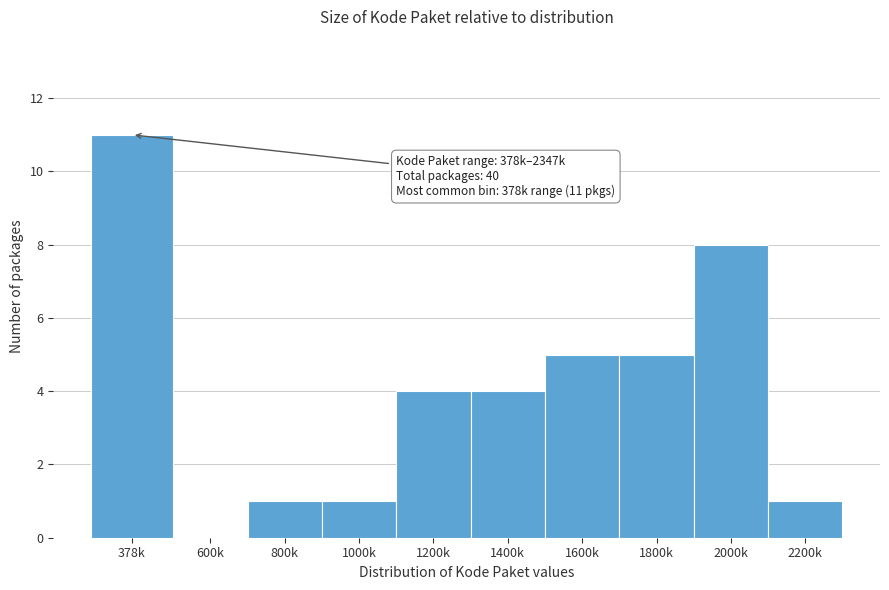

Reading right to left, transcribe all the data shown in this chart.

2200k=1	2000k=8	1800k=5	1600k=5	1400k=4	1200k=4	1000k=1	800k=1	600k=0	378k=11